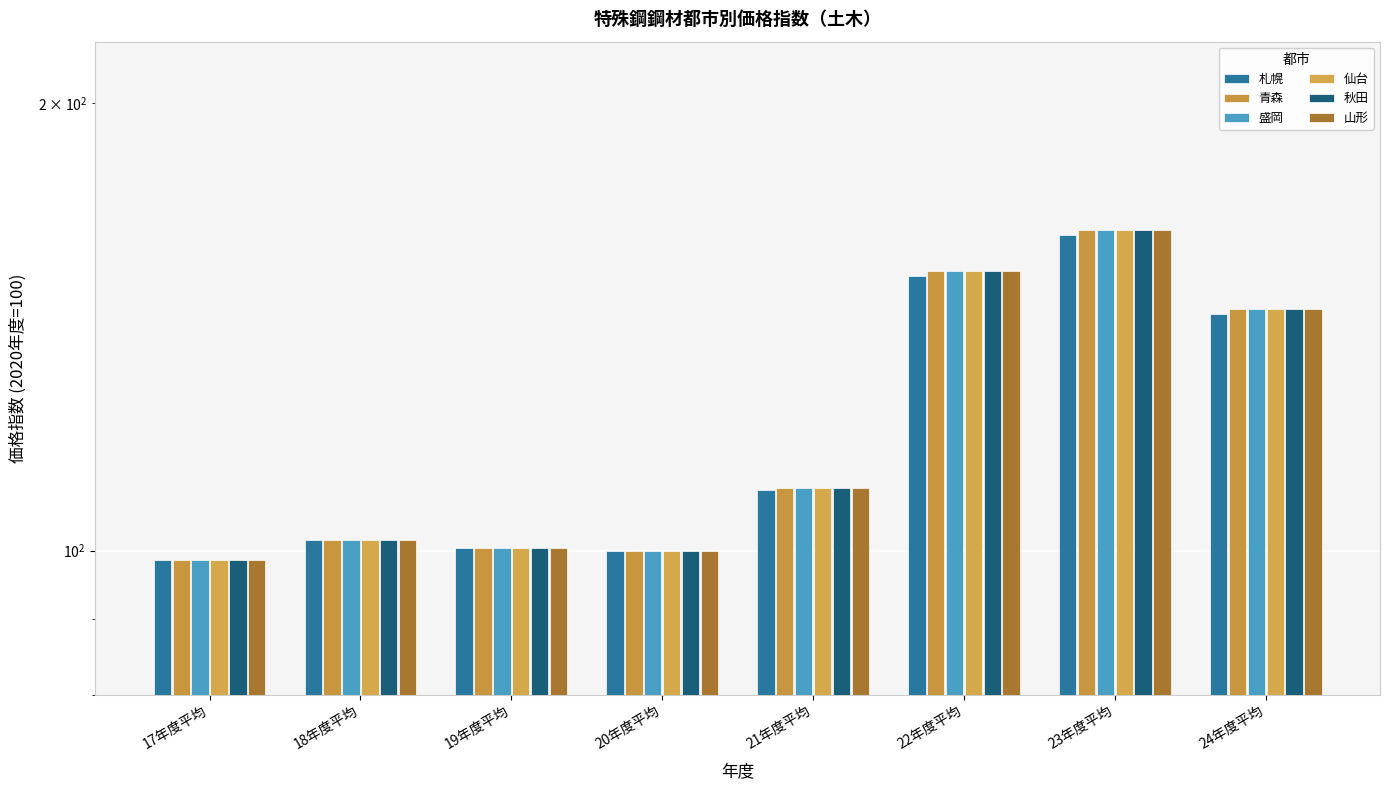

The value of 山形 at 19年度平均 is 100.4. True or false?

True